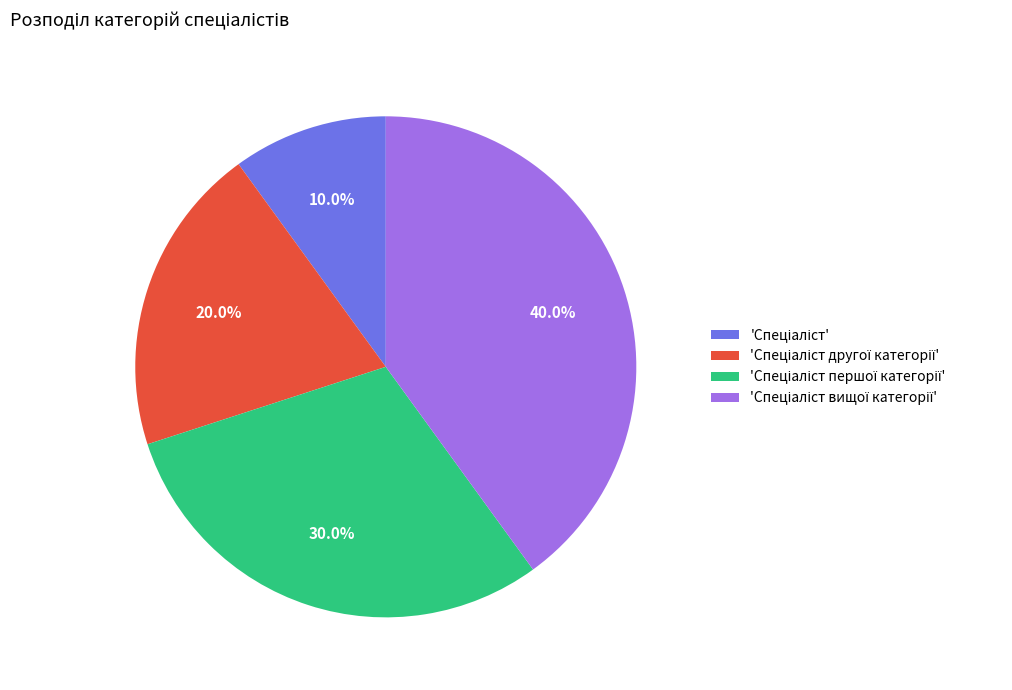

Does any single category account for the majority?

No